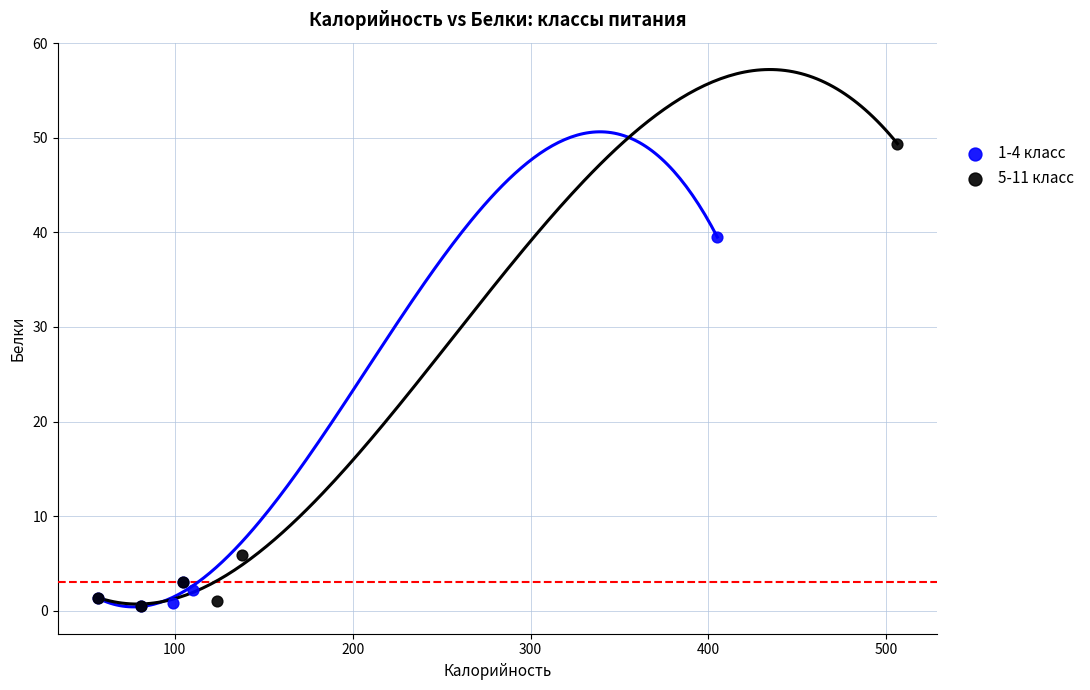

Which series has the widest spread of Y values?

5-11 класс